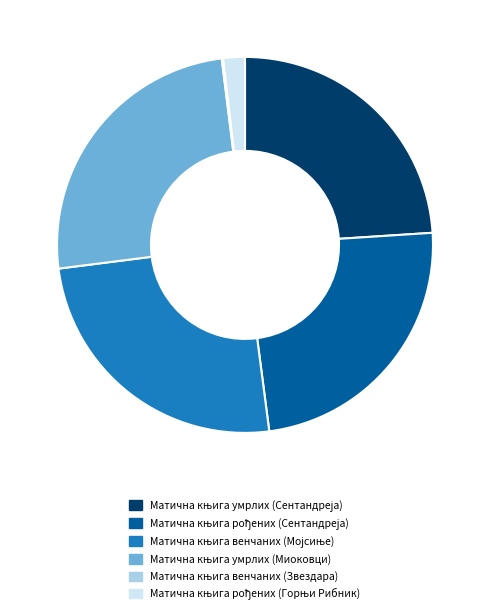

Is there any slice that represents more than half of the pie?

No